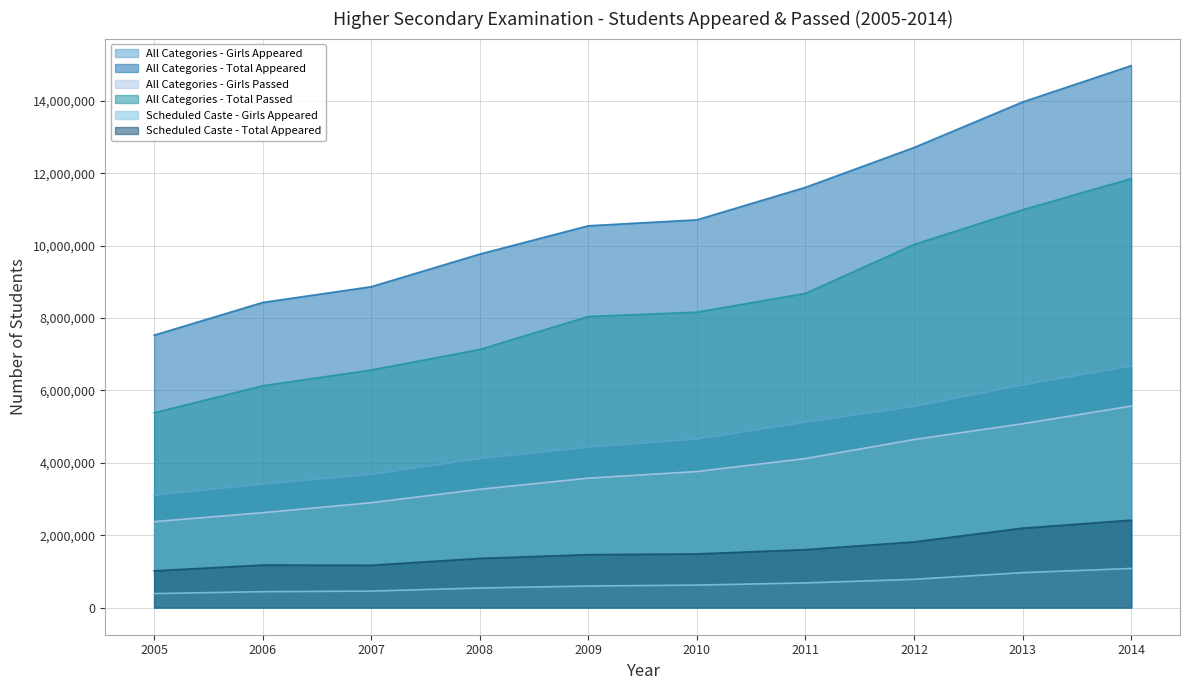

How many lines are shown in the chart?

6